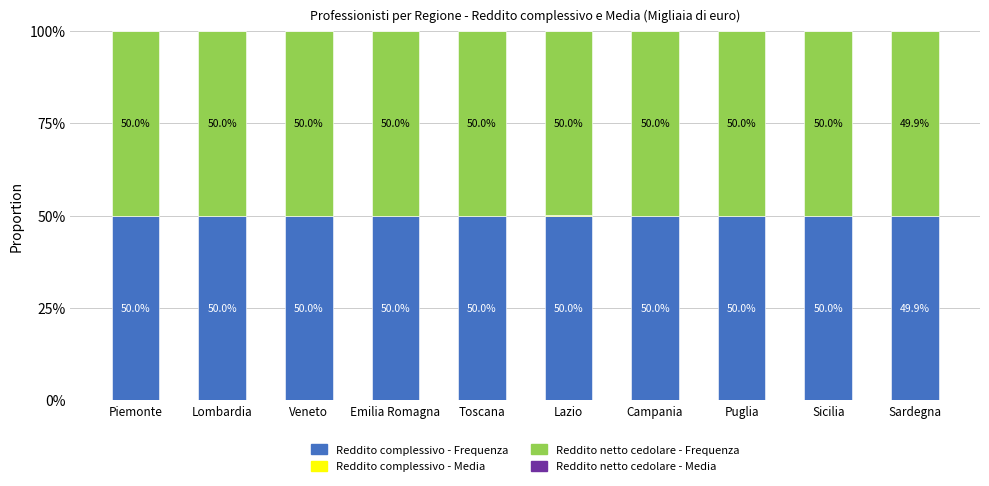

What is the total value across all series at Piemonte?

100.0